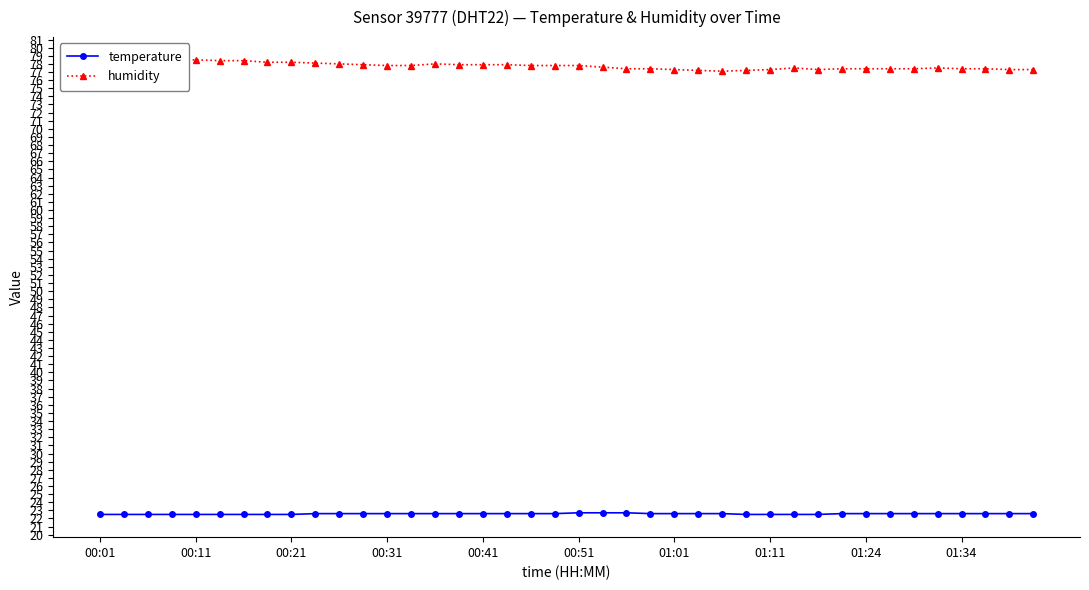

Is it true that temperature equals 22.6 at 00:31?

True